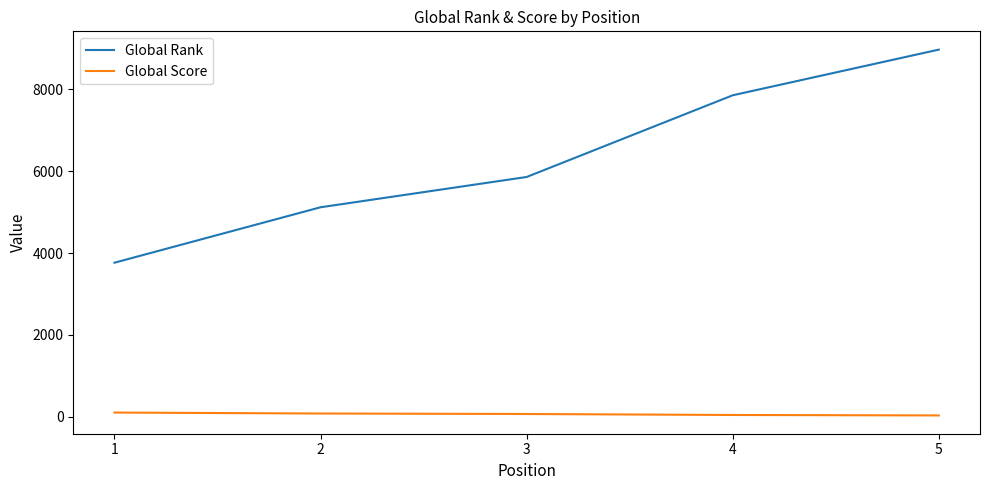

True or false: Global Rank and Global Score cross at least once.

False